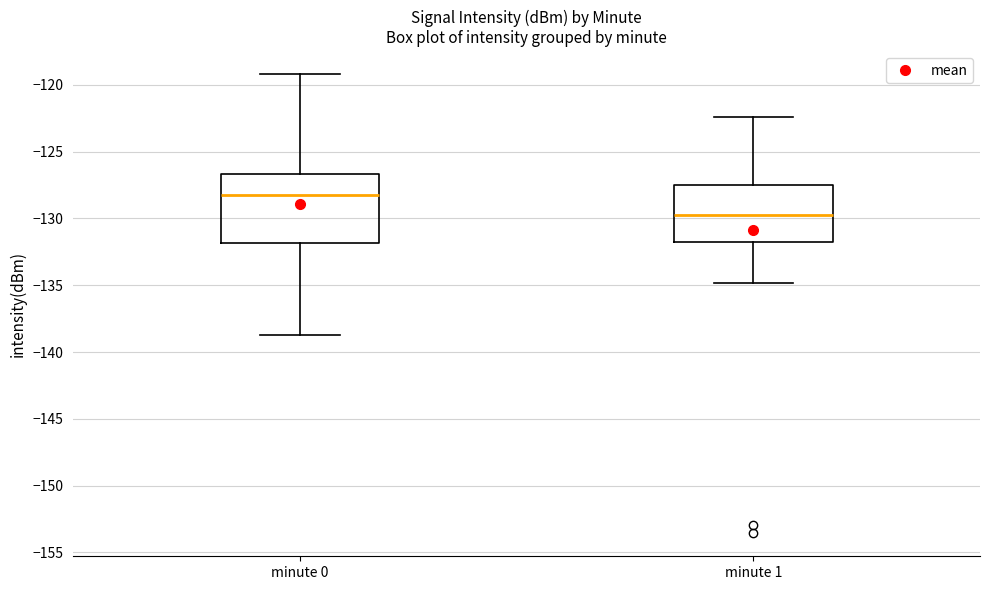

Reading left to right, read every box against the y-axis: the position of its median line, the range the box covers, and the ends of its whiskers. The values are not printed on the chart, so give them approximately, as read against the axis.

minute 0: median -128.5, box -132.0 to -126.5, whiskers -138.5 to -119.0
minute 1: median -129.5, box -131.5 to -127.5, whiskers -135.0 to -122.5